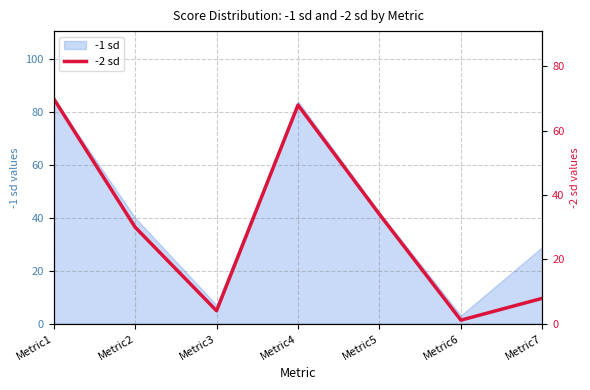

How many interior local peaks (higher than both neighbors) does the data have?

1